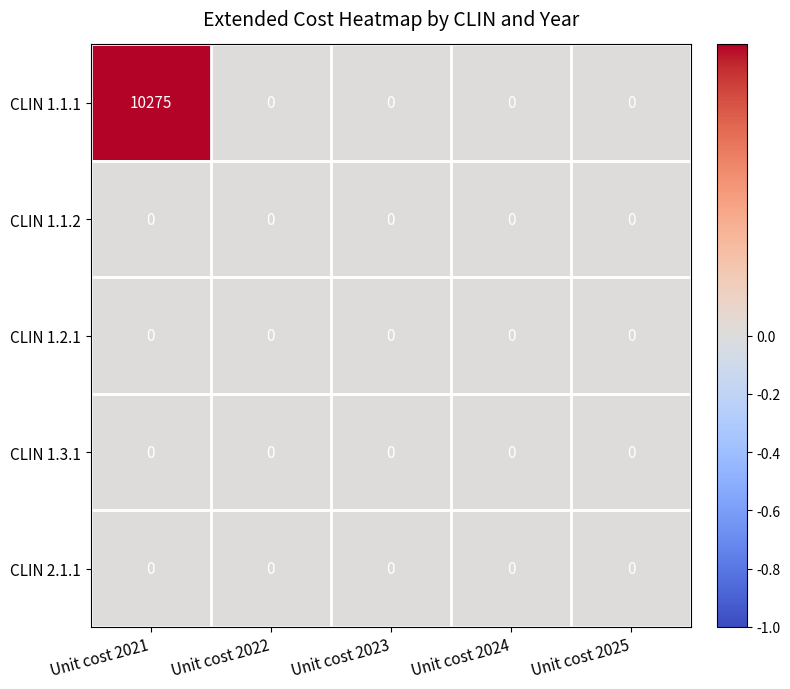

Which category has the highest value across all series?

Unit cost 2021